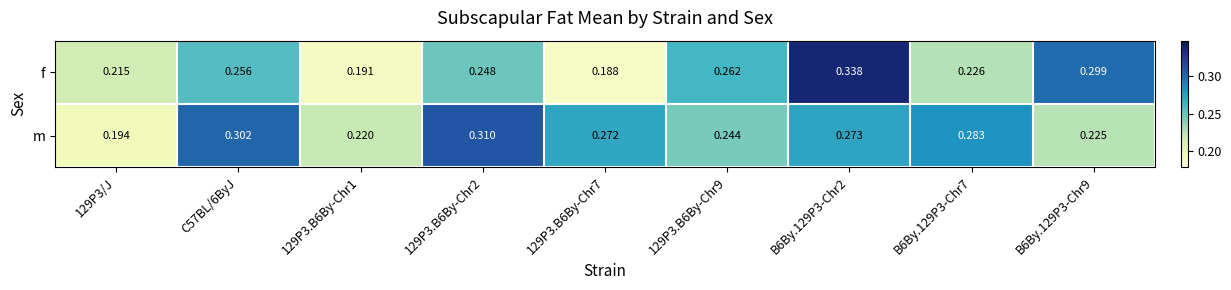

Is the value of f at 129P3/J greater than the value of m at B6By.129P3-Chr7?

No